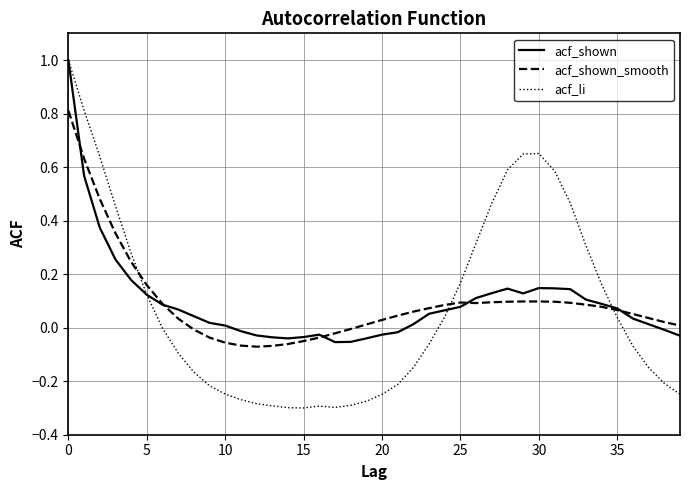

In acf_li, how many points are lower than both neighbors (excluding endpoints)?

2